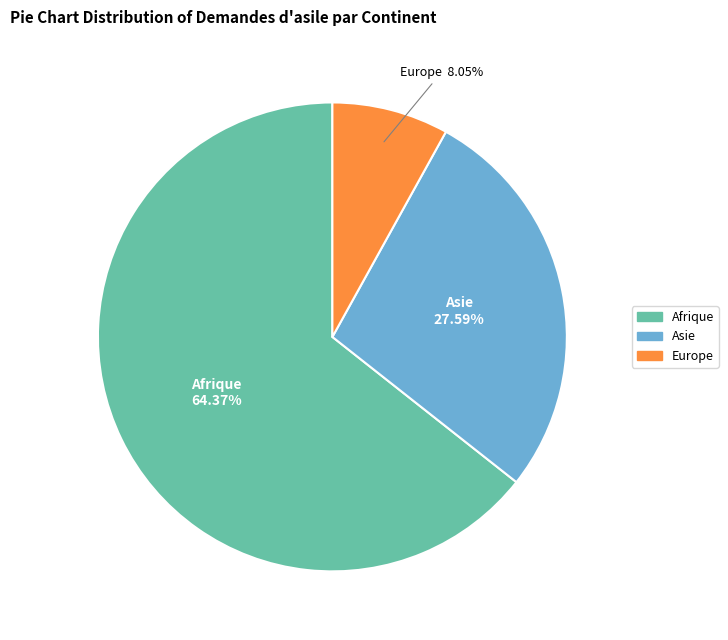

To the nearest percent, what is the average slice percentage?

33%